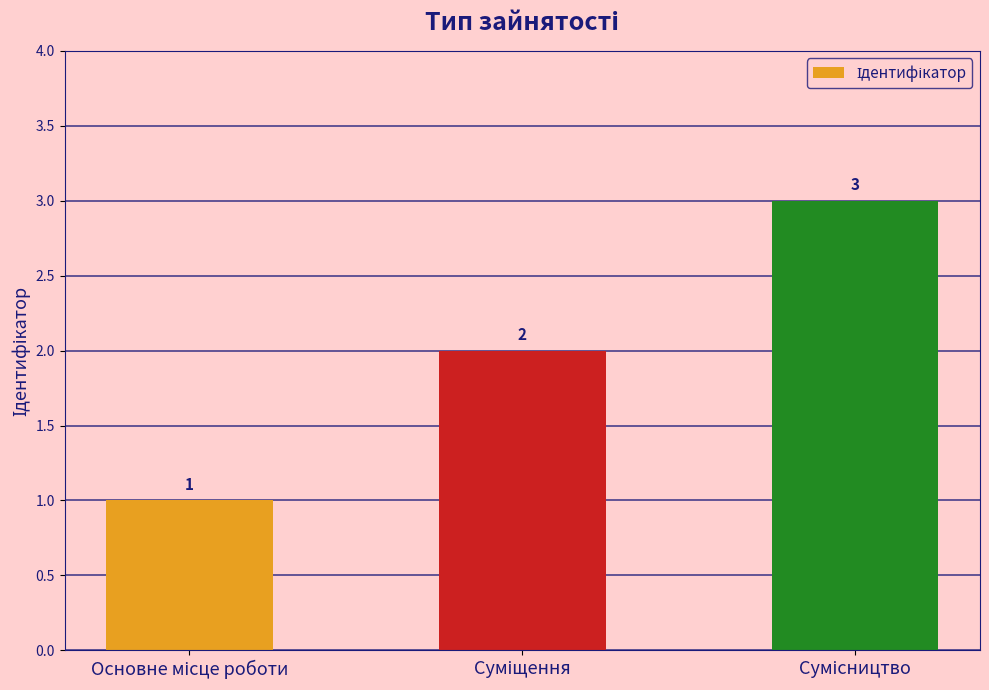

What is the value of the 3rd bar from the left?

3